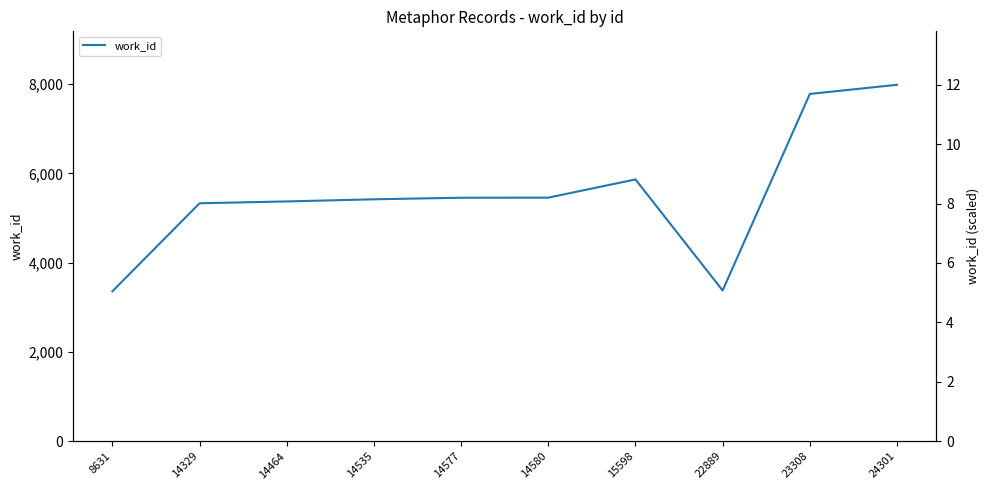

Rank the categories by value from lowest to highest.

8631, 22889, 14329, 14464, 14535, 14577, 14580, 15598, 23308, 24301